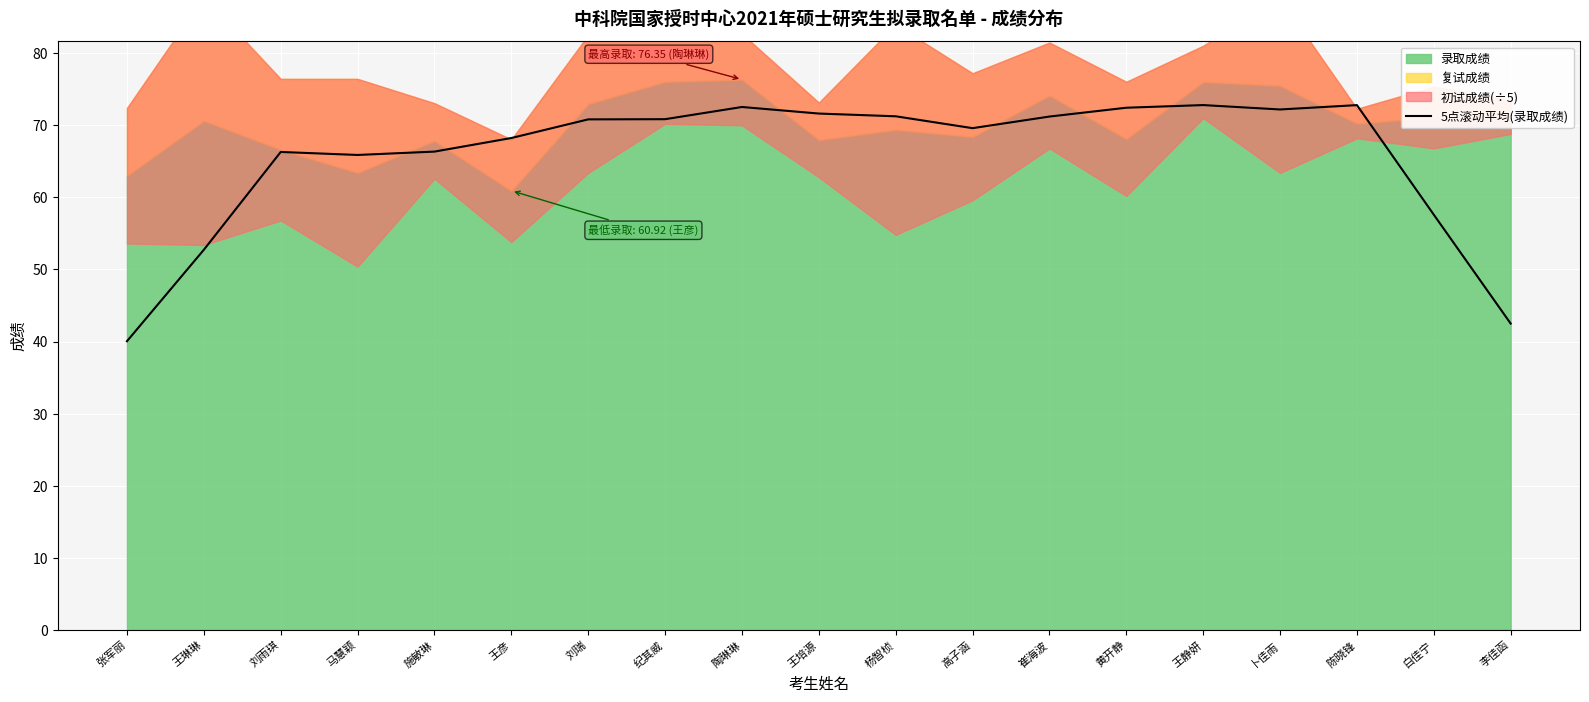

What is the maximum value for 5点滚动平均(录取成绩)?

72.8